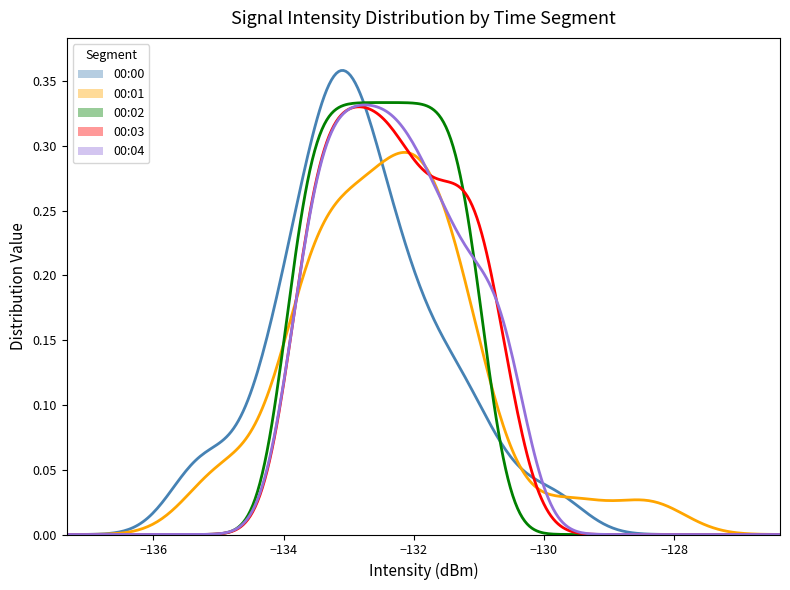

Reading left to right, extract all data points from this chart.

00:00: 0.0	0.0	0.1	0.0	0.2	0.4	0.3	0.2	0.1	0.0	0.0	0.0	0.0	0.0	0.0
00:01: 0.0	0.0	0.0	0.1	0.1	0.3	0.3	0.4	0.2	0.0	0.0	0.0	0.0	0.0	0.0
00:02: 0.0	0.0	0.0	0.0	0.1	0.3	0.3	0.4	0.2	0.0	0.0	0.0	0.0	0.0	0.0
00:03: 0.0	0.0	0.0	0.0	0.1	0.3	0.3	0.3	0.3	0.0	0.0	0.0	0.0	0.0	0.0
00:04: 0.0	0.0	0.0	0.0	0.1	0.3	0.3	0.3	0.2	0.1	0.0	0.0	0.0	0.0	0.0